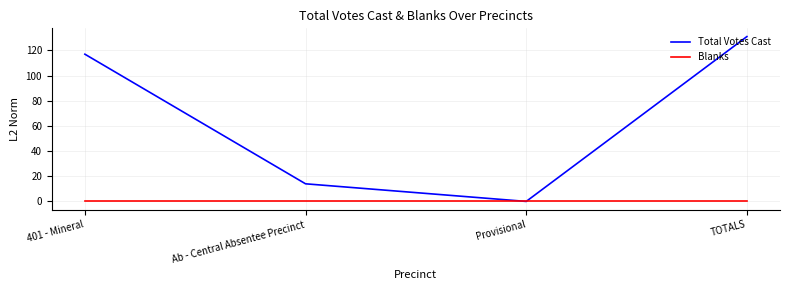

Which series has the largest total across all categories?

Total Votes Cast